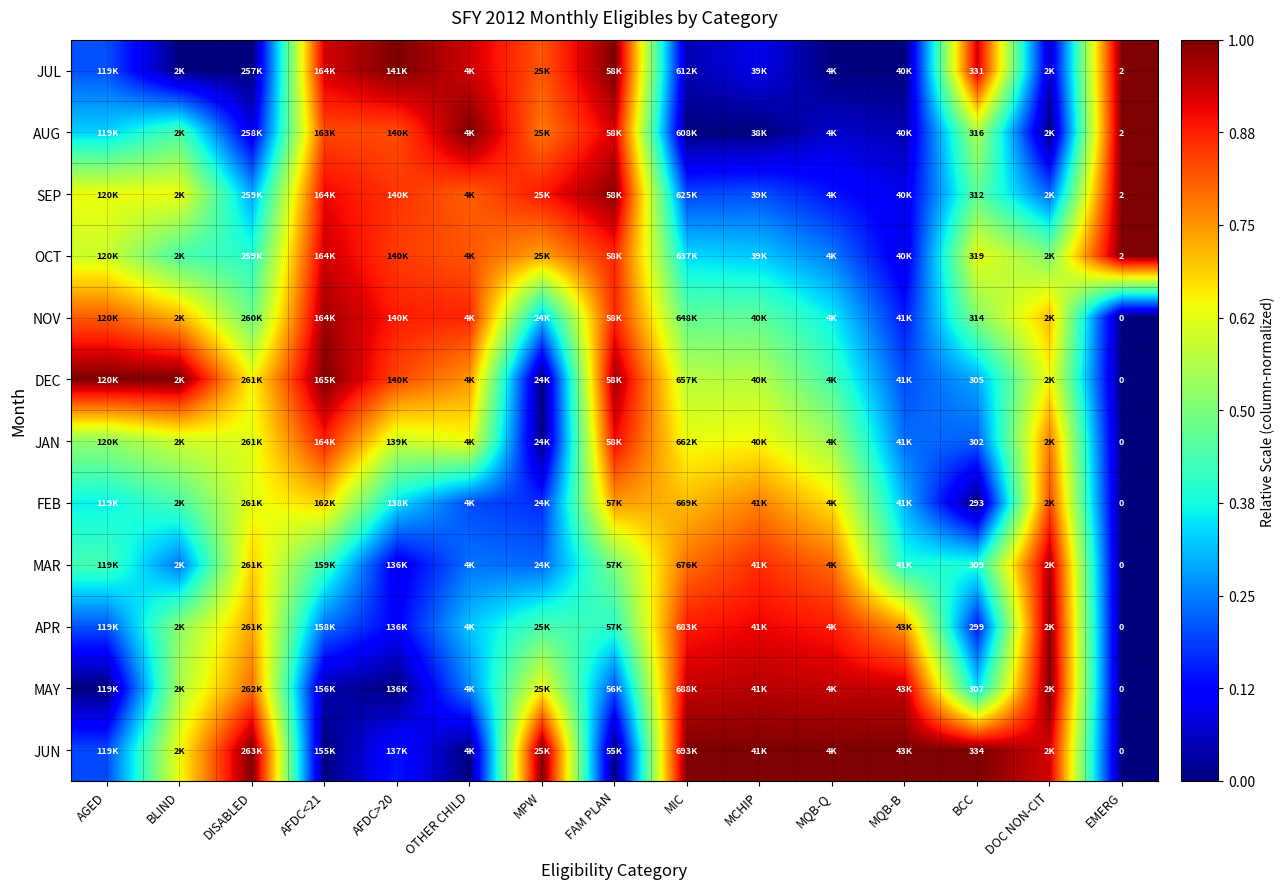

At FAM PLAN, list the series in order from largest to smallest.

JUL, SEP, DEC, AUG, JAN, NOV, OCT, FEB, MAR, APR, MAY, JUN